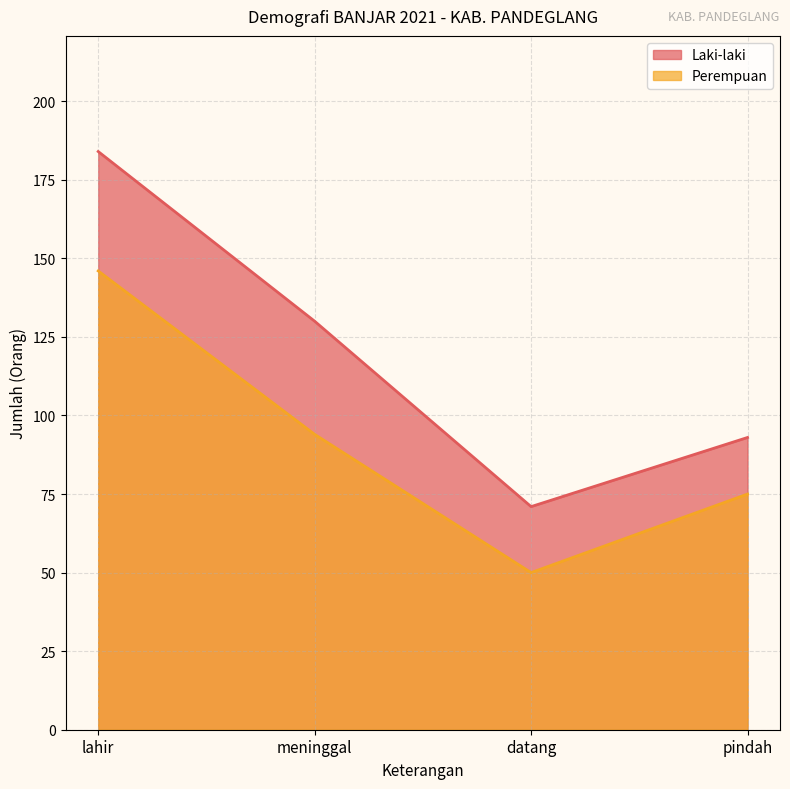

What is the label of the 3rd point from the right?

meninggal